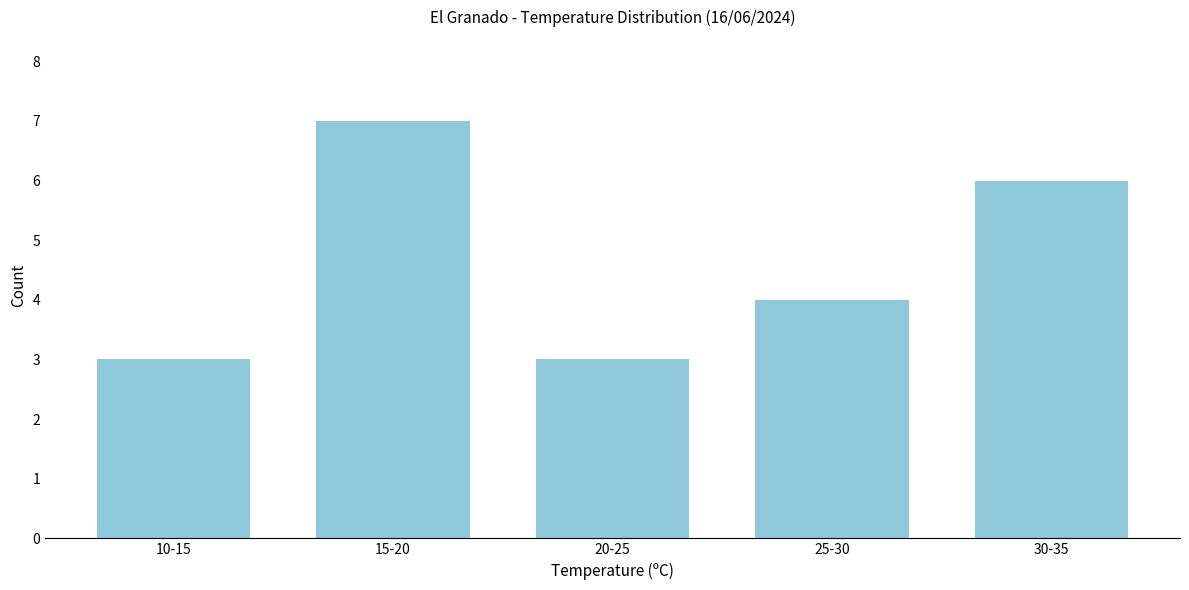

Reading left to right, what are all the values shown in this chart?

3	7	3	4	6